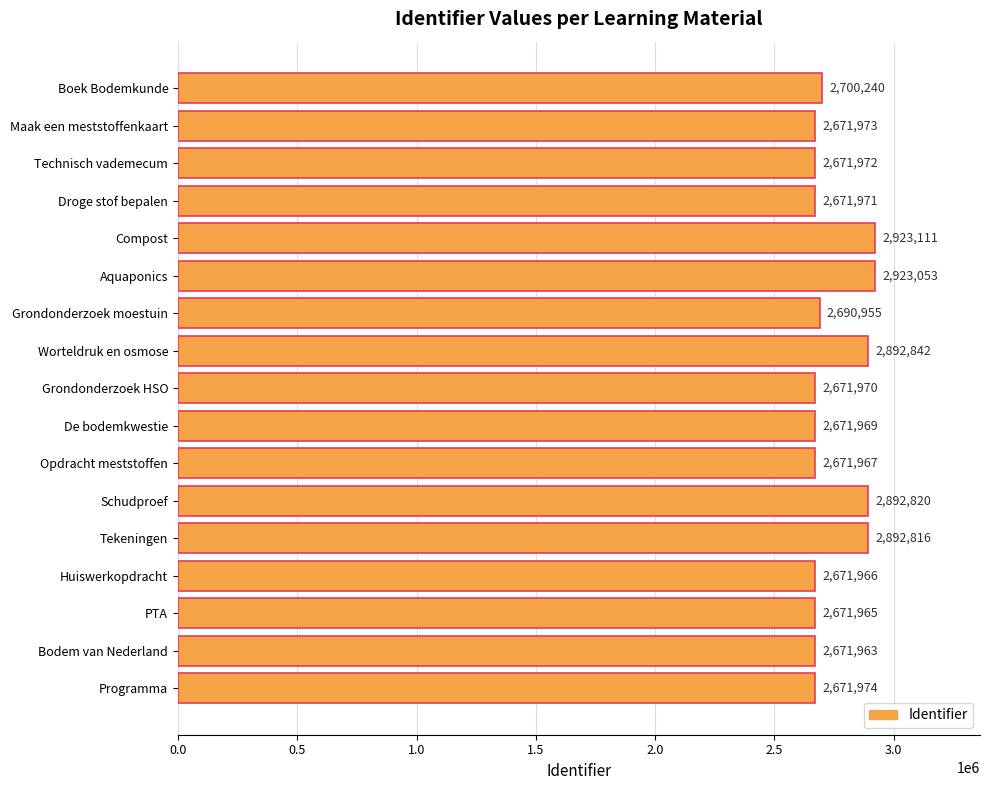

Count the number of categories in the chart.

17